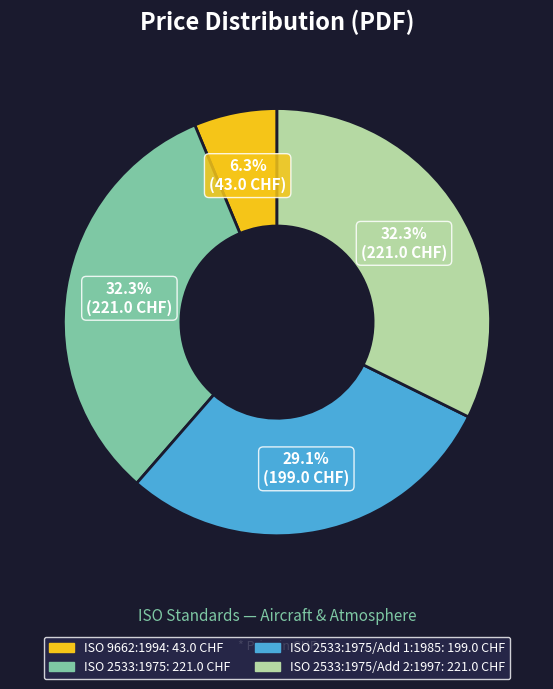

Is there a majority slice in this chart?

No